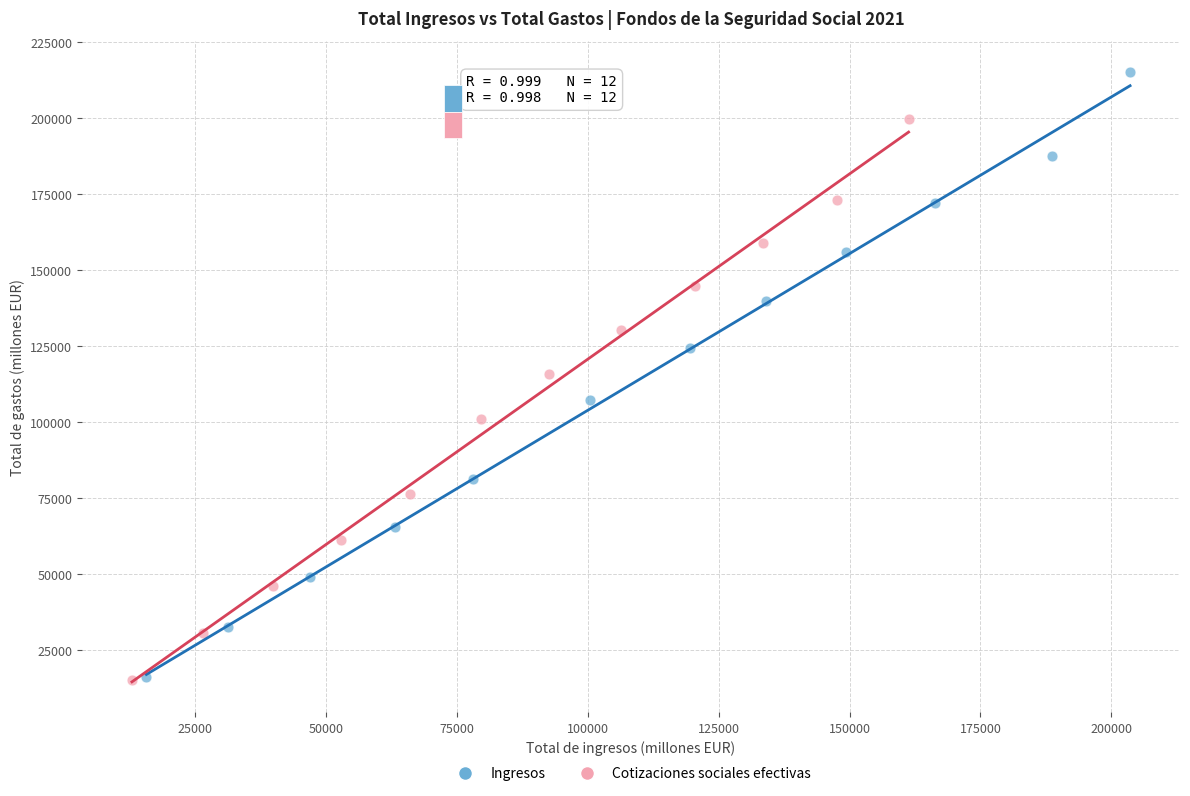

Which series reaches the maximum Y coordinate?

Ingresos